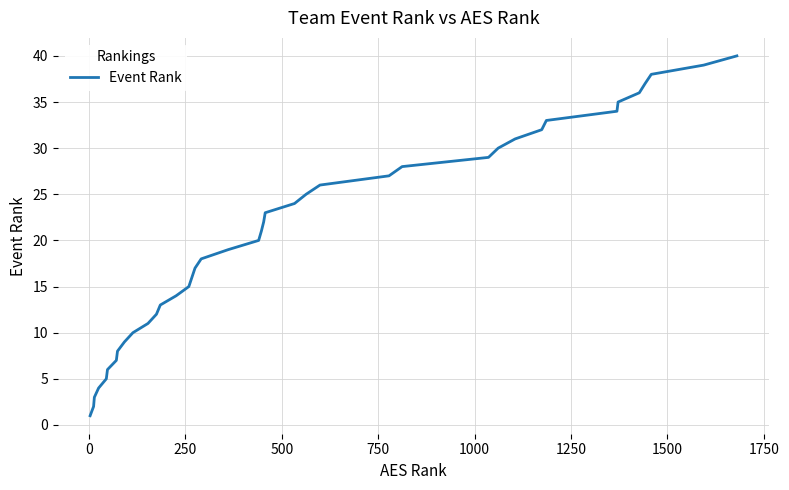

What is the greatest value displayed?

40